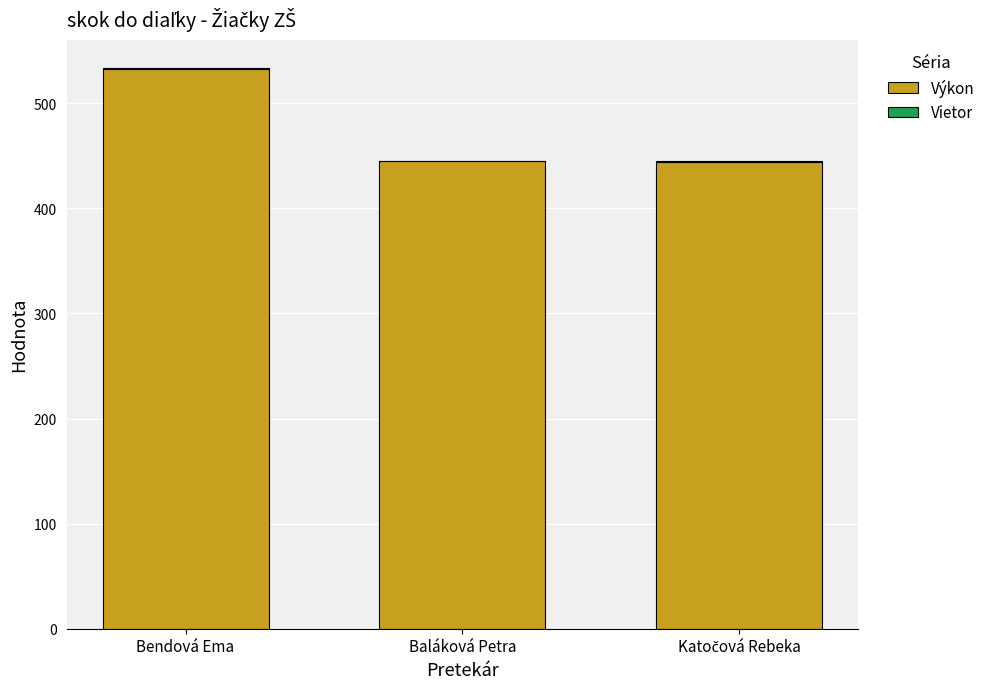

What is the maximum value for Výkon?

533.0